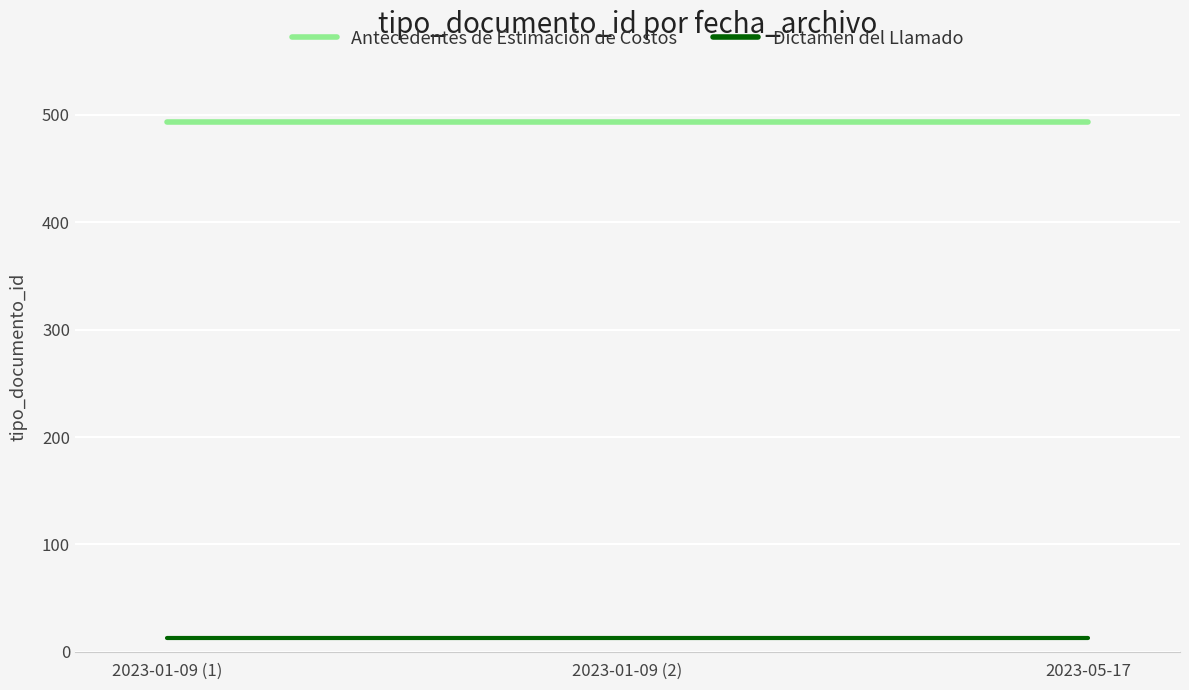

How many lines are shown in the chart?

2